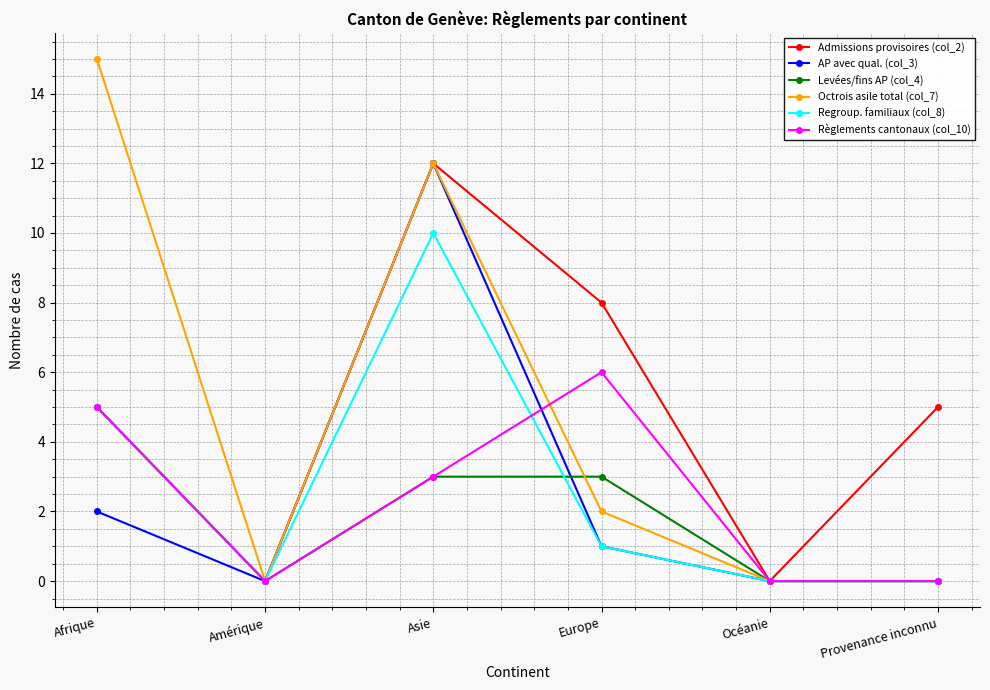

At how many categories does at least one series exceed 13?

1